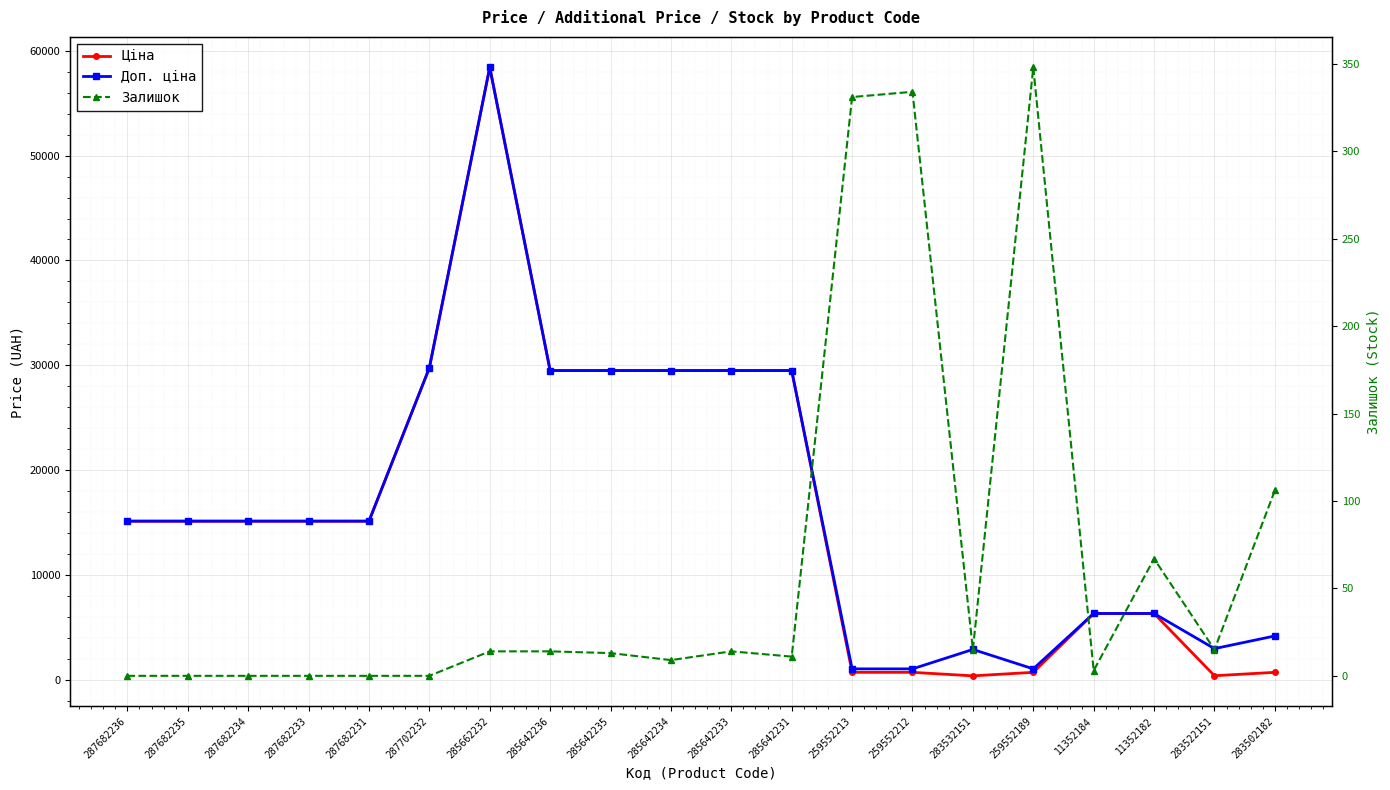

List the labels in order of Залишок value, largest first.

259552189, 259552212, 259552213, 283502182, 11352182, 283532151, 283522151, 285662232, 285642236, 285642233, 285642235, 285642231, 285642234, 11352184, 287682236, 287682235, 287682234, 287682233, 287682231, 287702232